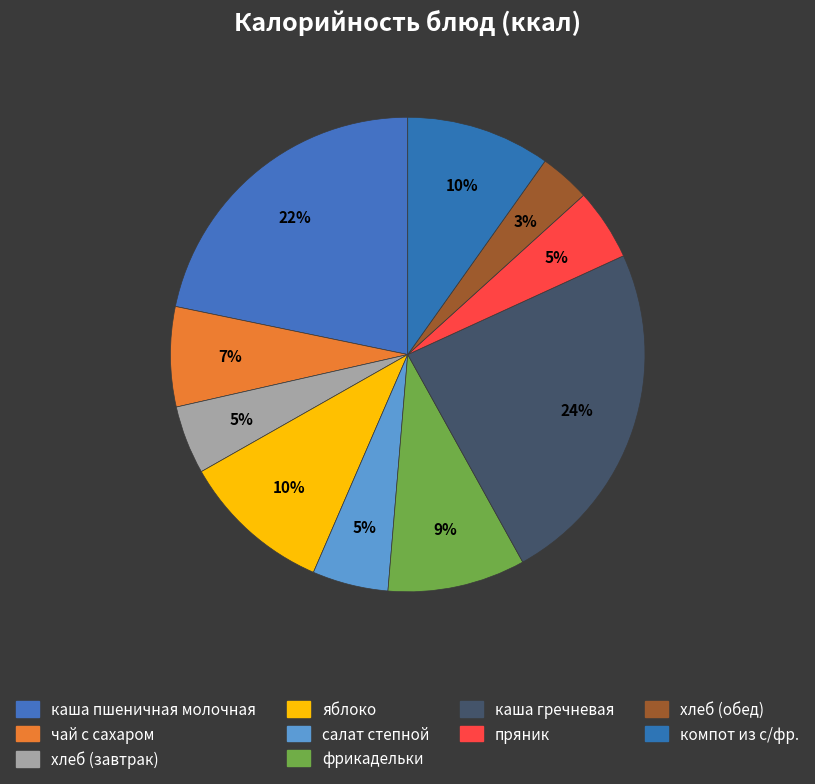

Between хлеб (обед) and чай с сахаром, which is larger?

чай с сахаром